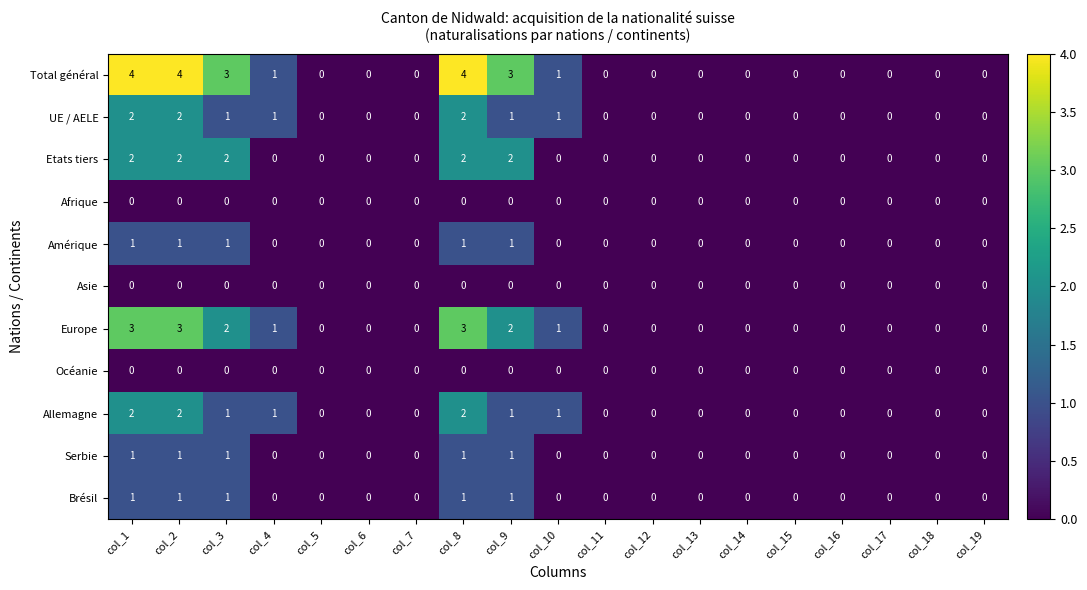

Which series has the largest total across all categories?

Total général